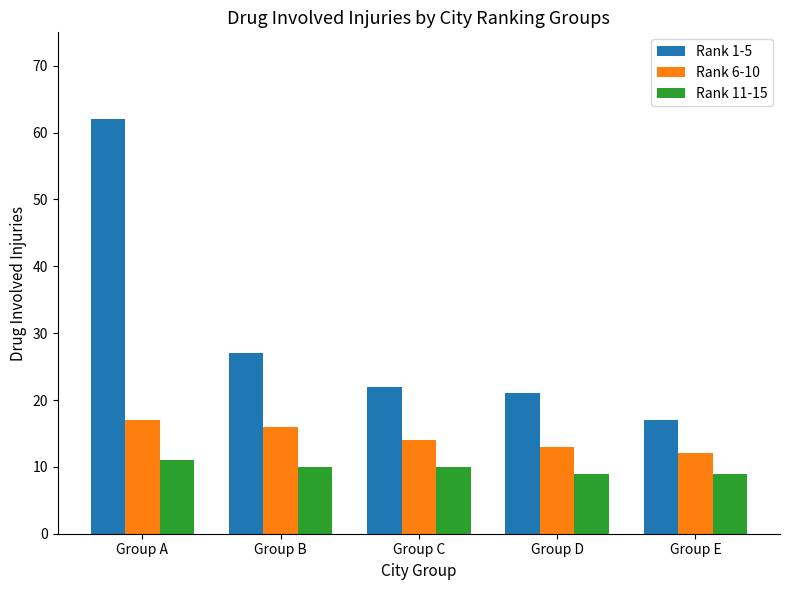

What is the highest value of the Rank 6-10 series?

17